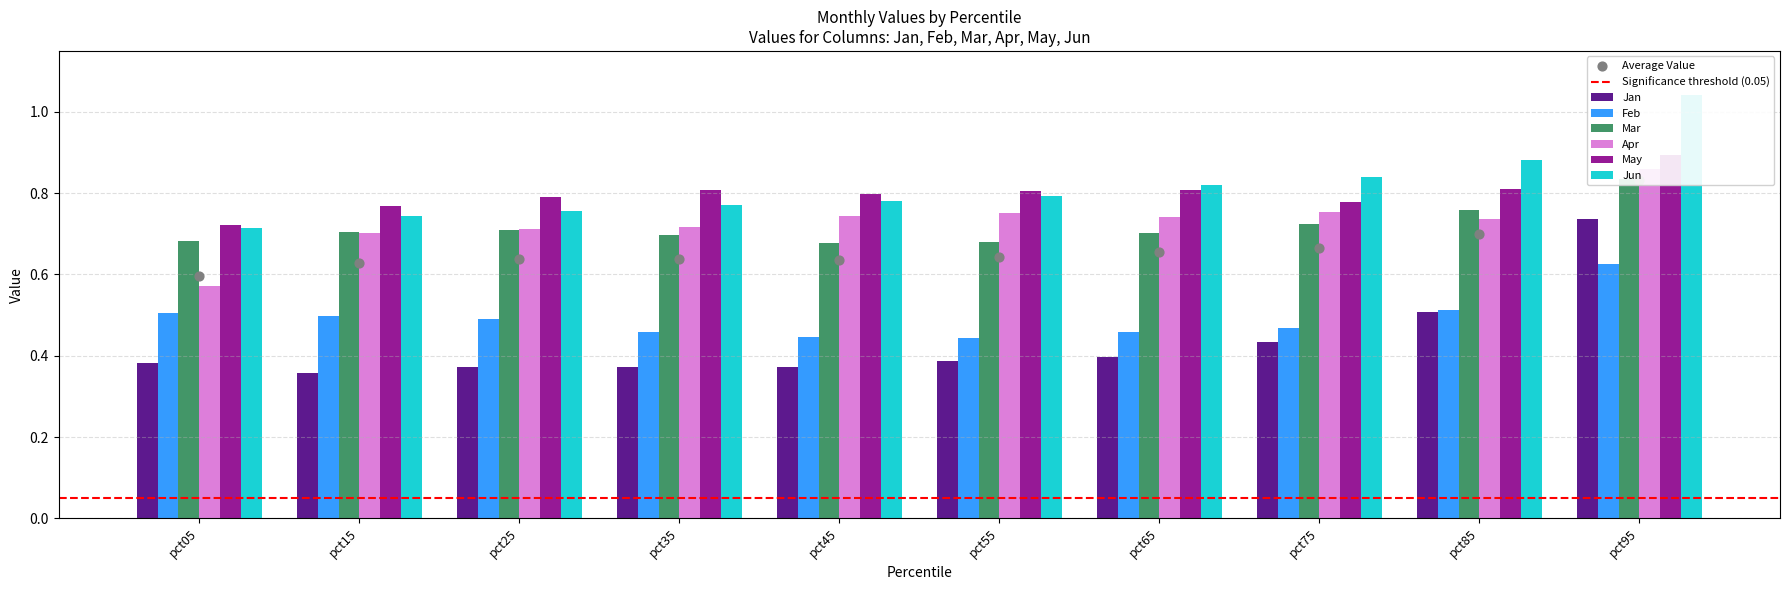

Which series contains the highest Y value?

Jun